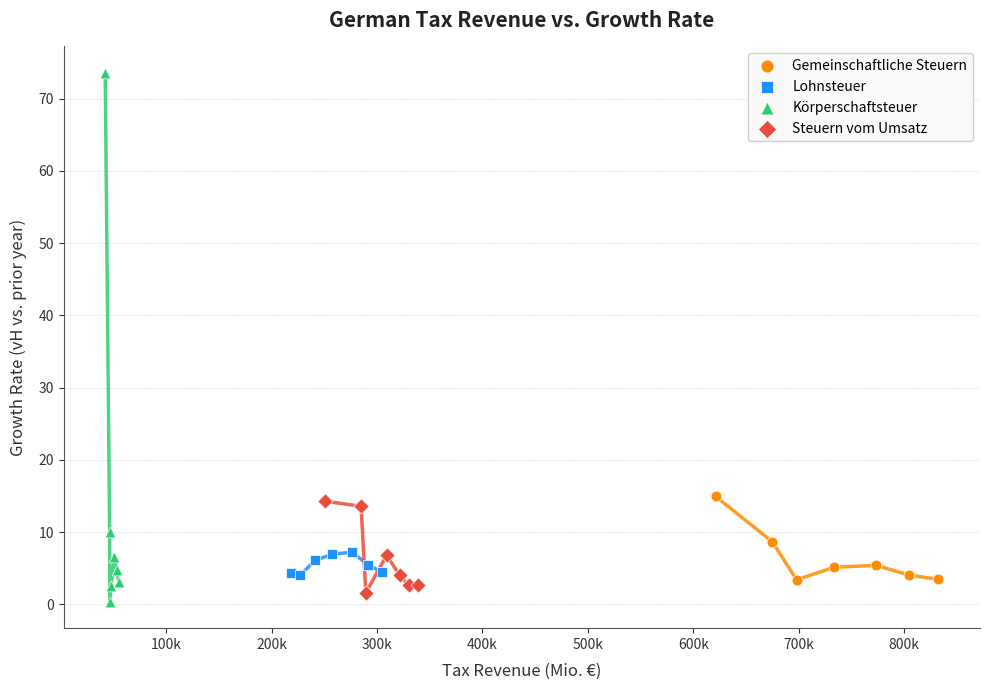

What are all the series names shown in the legend?

Gemeinschaftliche Steuern, Lohnsteuer, Körperschaftsteuer, Steuern vom Umsatz